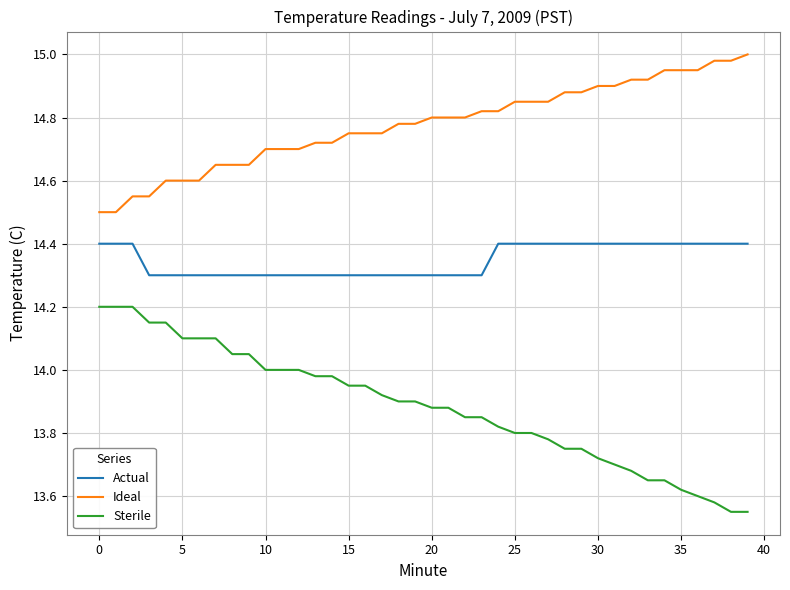

At how many categories does at least one series exceed 14?

40